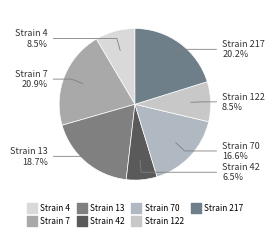

To the nearest percent, what is the average slice percentage?

14%